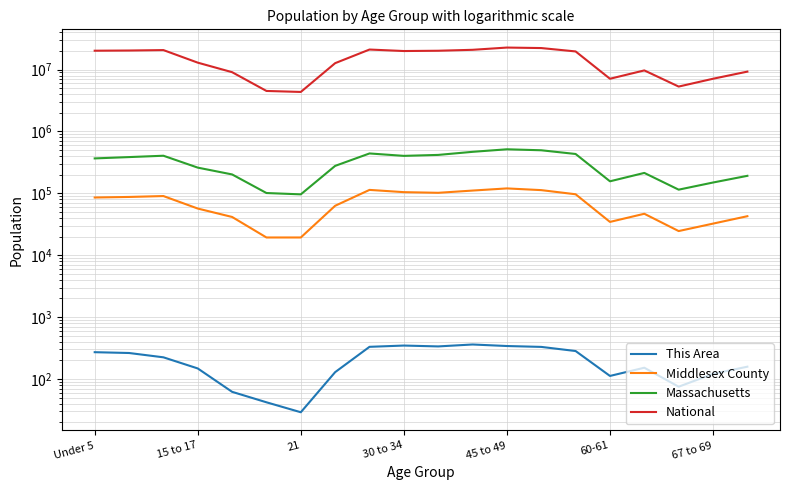

Between 11 and 10, which is larger?

11